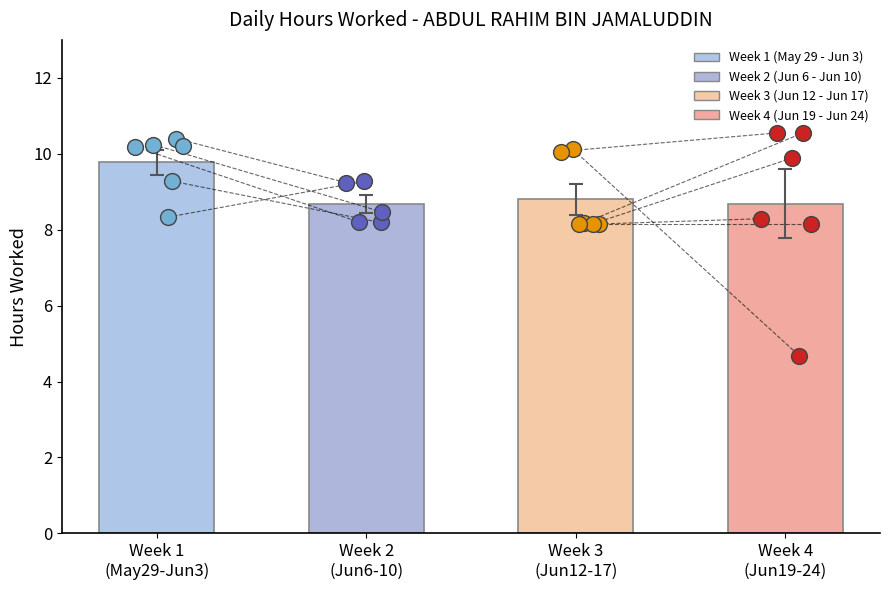

Between 29-Mon and 9-Fri, which is larger?

29-Mon